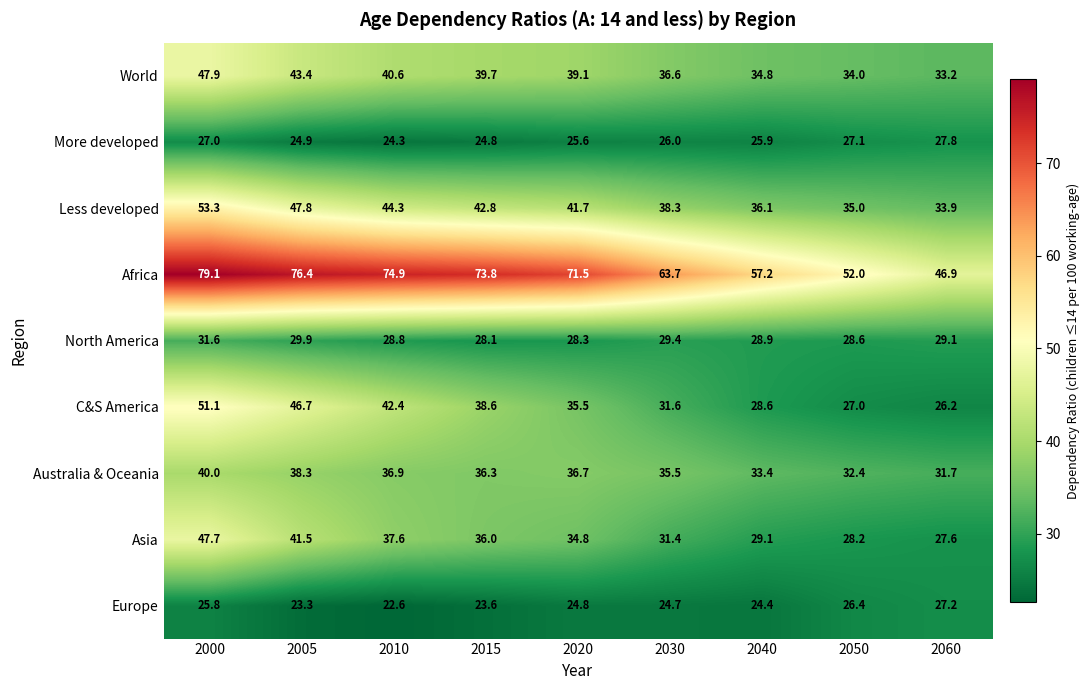

Rank the categories by More developed value from highest to lowest.

2060, 2050, 2000, 2030, 2040, 2020, 2005, 2015, 2010